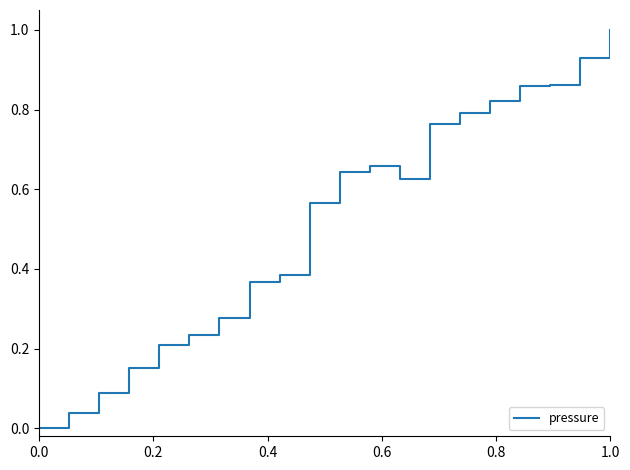

What is the difference between the maximum and minimum values?

1.0